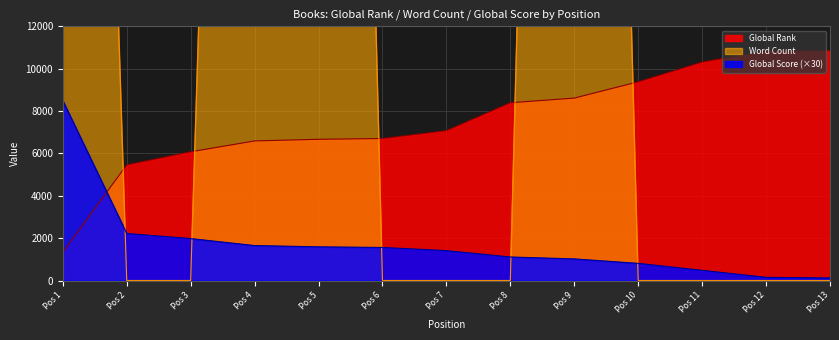

At which label does Global Rank reach its minimum?

Pos 1